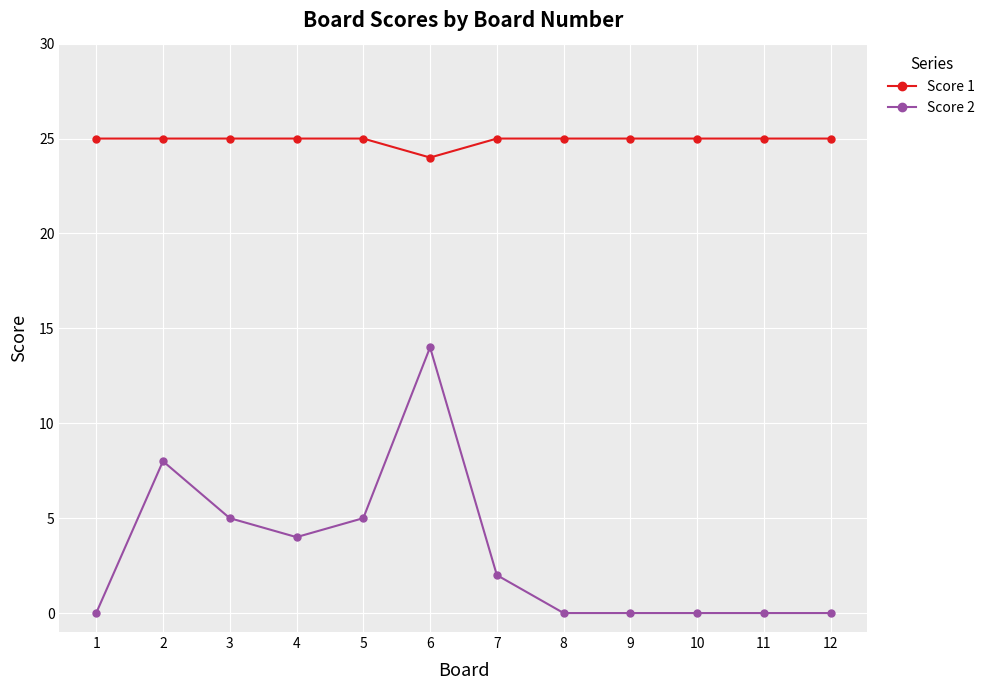

Reading right to left, list all the values displayed in this chart.

Score 1: 25	25	25	25	25	25	24	25	25	25	25	25
Score 2: 0	0	0	0	0	2	14	5	4	5	8	0